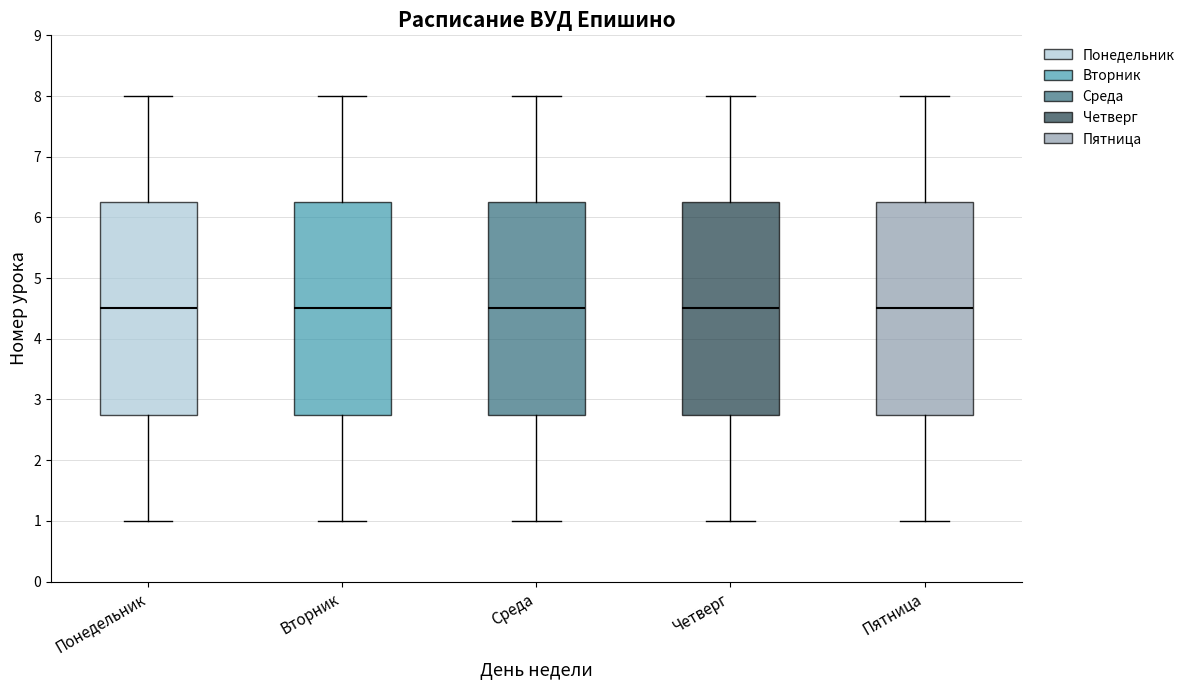

Reading left to right, read every box against the y-axis: the position of its median line, the range the box covers, and the ends of its whiskers. The values are not printed on the chart, so give them approximately, as read against the axis.

Понедельник: median 4.5, box 2.8 to 6.3, whiskers 1.0 to 8.0
Вторник: median 4.5, box 2.8 to 6.3, whiskers 1.0 to 8.0
Среда: median 4.5, box 2.8 to 6.3, whiskers 1.0 to 8.0
Четверг: median 4.5, box 2.8 to 6.3, whiskers 1.0 to 8.0
Пятница: median 4.5, box 2.8 to 6.3, whiskers 1.0 to 8.0